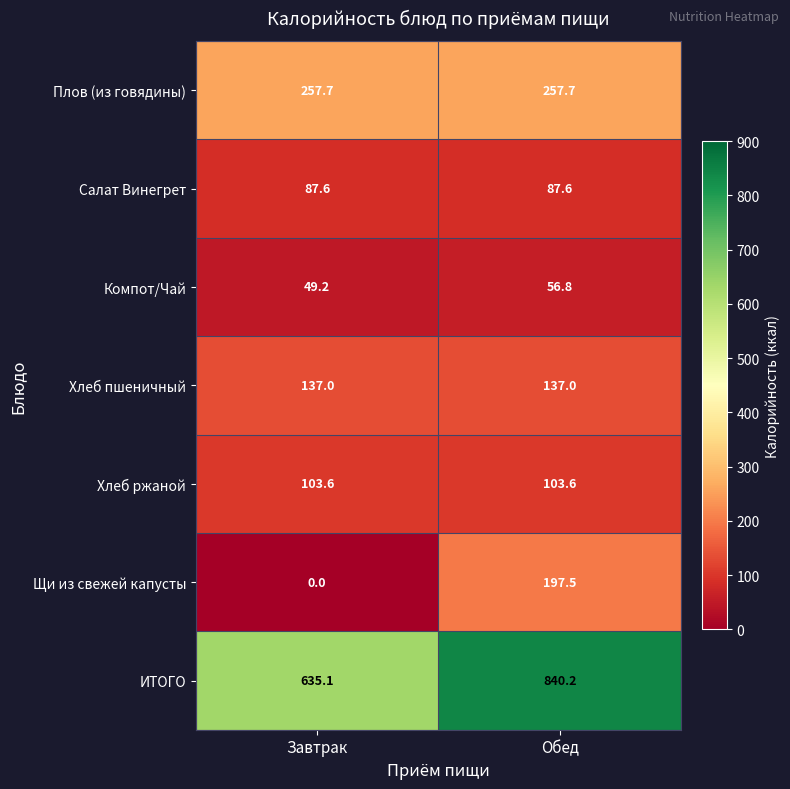

Is the value of Хлеб ржаной at Обед greater than the value of Плов (из говядины) at Обед?

No